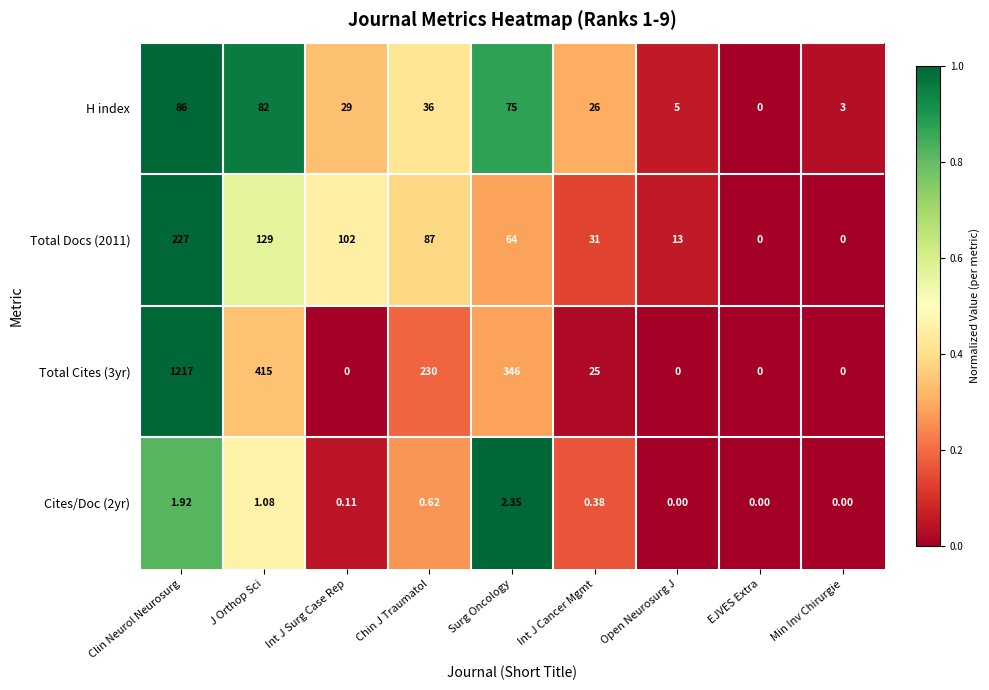

At which category is the sum across all series the highest?

Clin Neurol Neurosurg